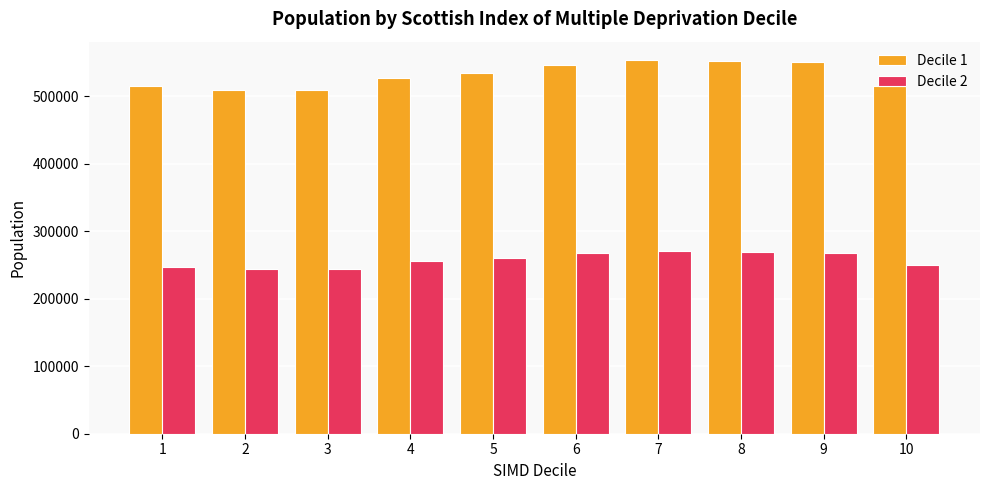

What is the value of the Decile 1 bar at the 2nd from the left?

509124